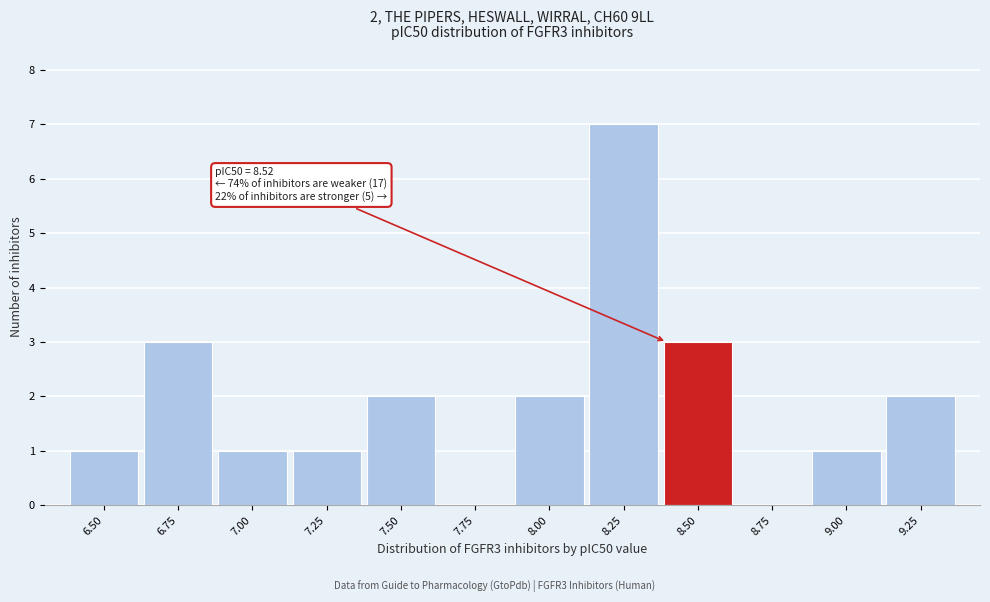

Reading right to left, extract all data points from this chart.

9.25=2	9.00=1	8.75=0	8.50=3	8.25=7	8.00=2	7.75=0	7.50=2	7.25=1	7.00=1	6.75=3	6.50=1